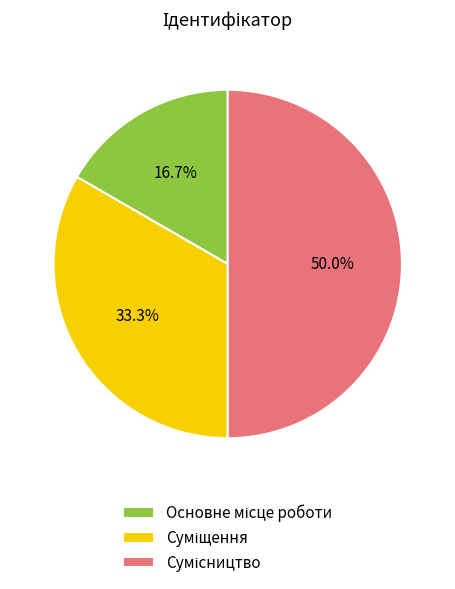

How many segments does this pie chart have?

3